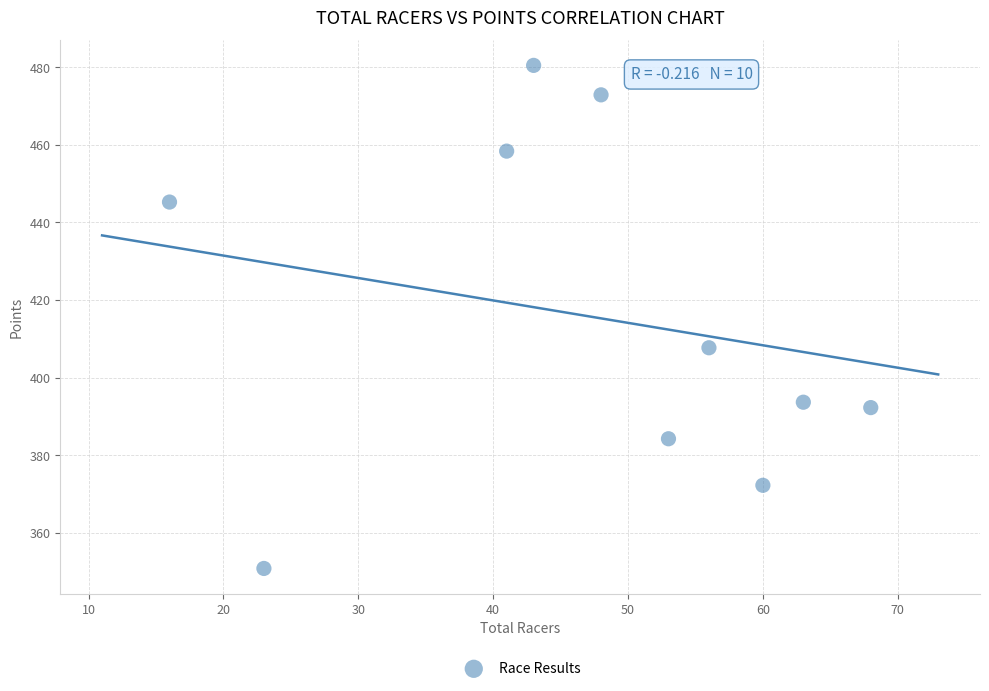

What Y value in the scatter plot is closest to 415?

407.7